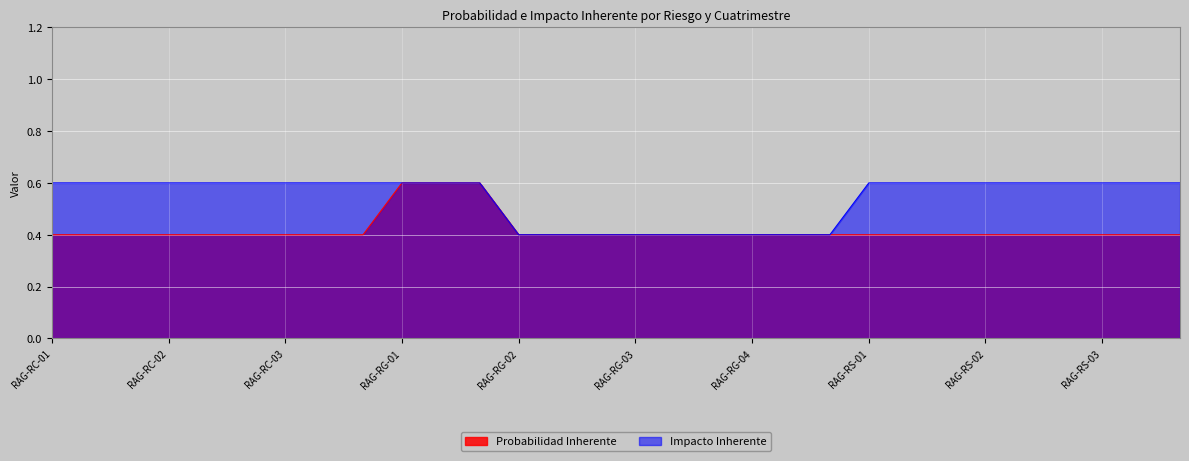

What is the highest value of the Impacto Inherente series?

0.6